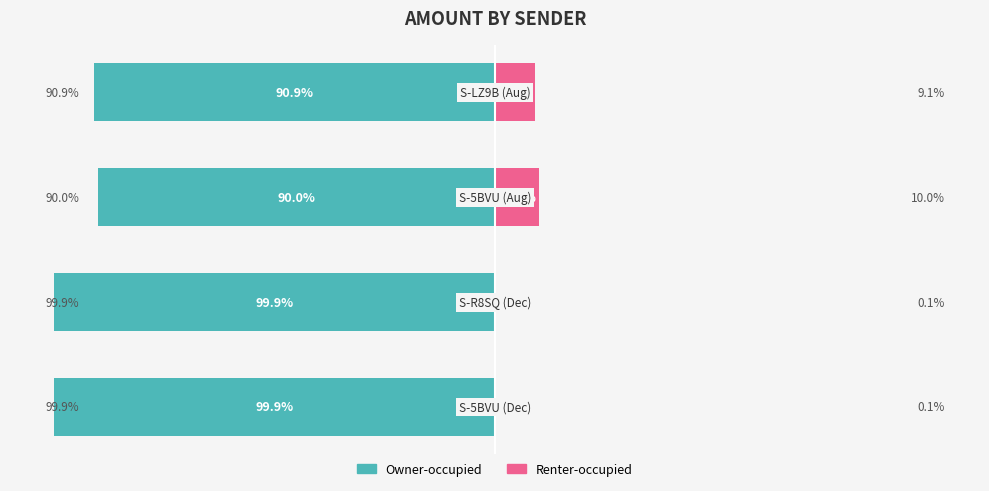

Count the number of categories in the chart.

4